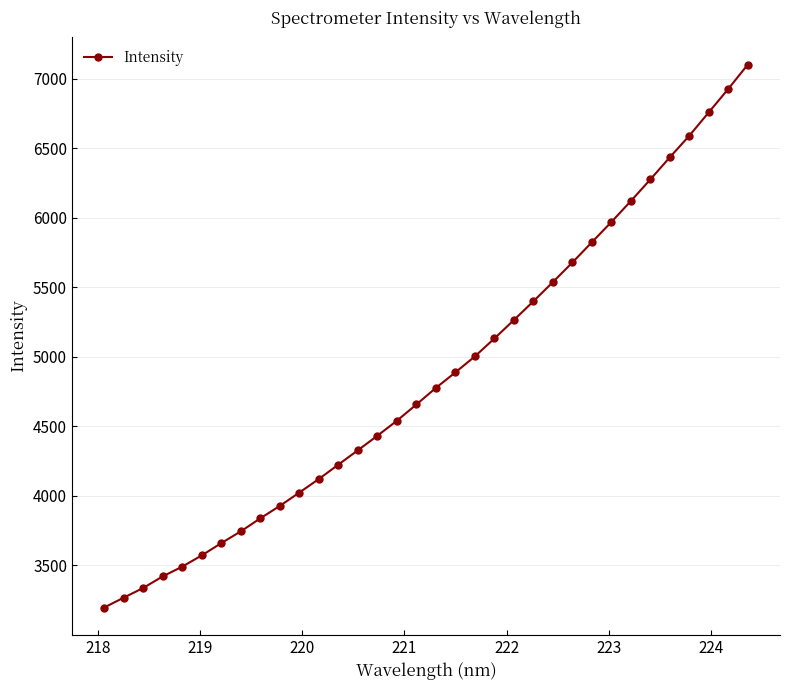

Does the chart have visible grid lines?

Yes